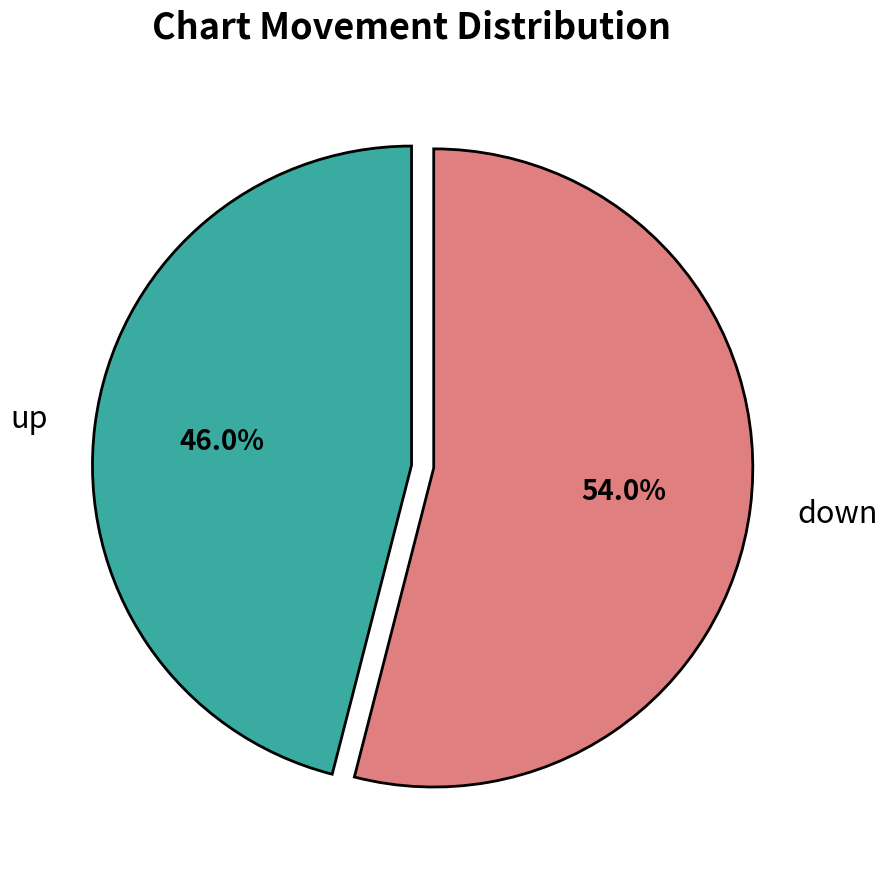

Rank the categories by value from highest to lowest.

down, up